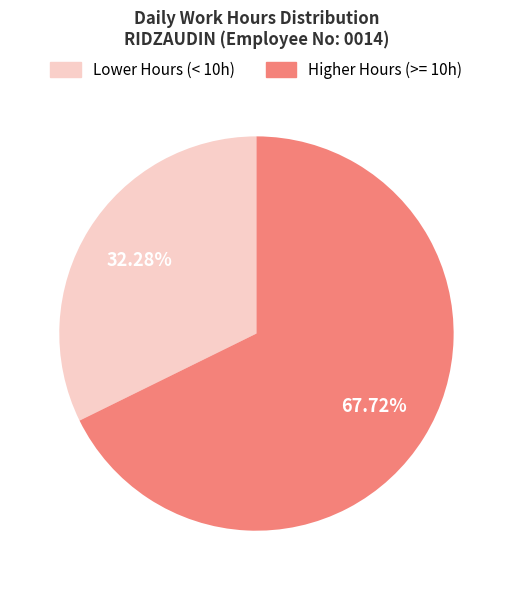

Does any single category account for the majority?

Yes